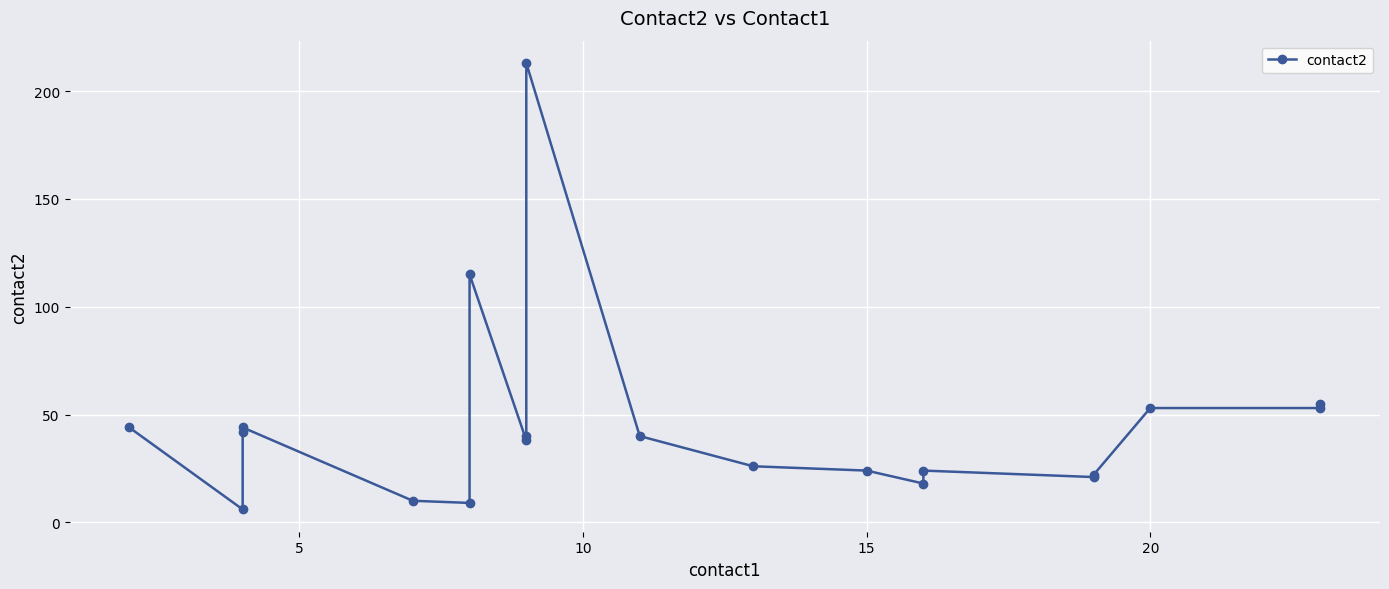

What is the difference between the second highest and minimum values?

109